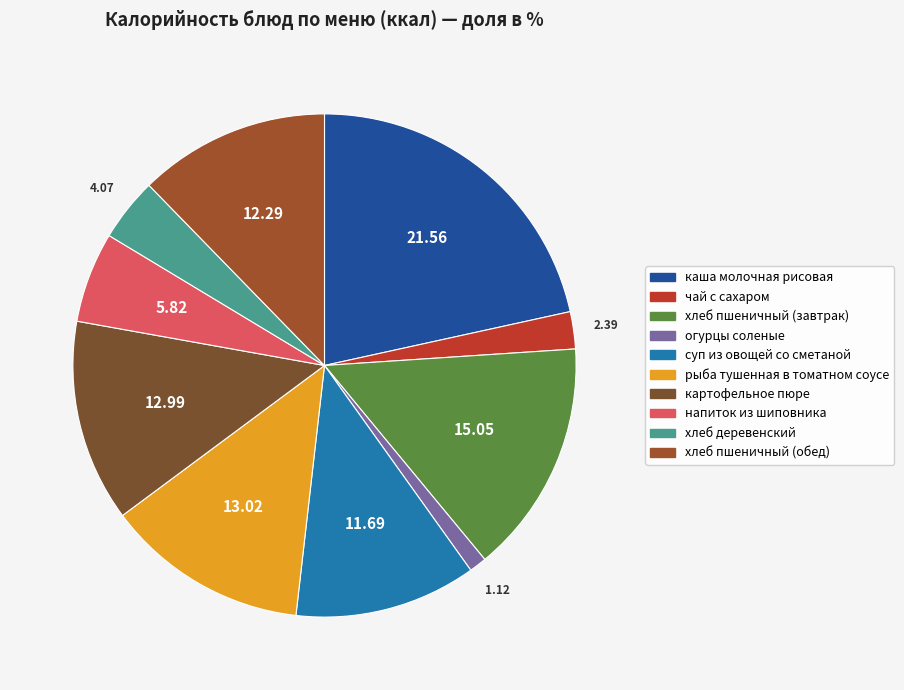

Do рыба тушенная в томатном соусе and хлеб пшеничный (завтрак) together represent more than half of the pie?

No